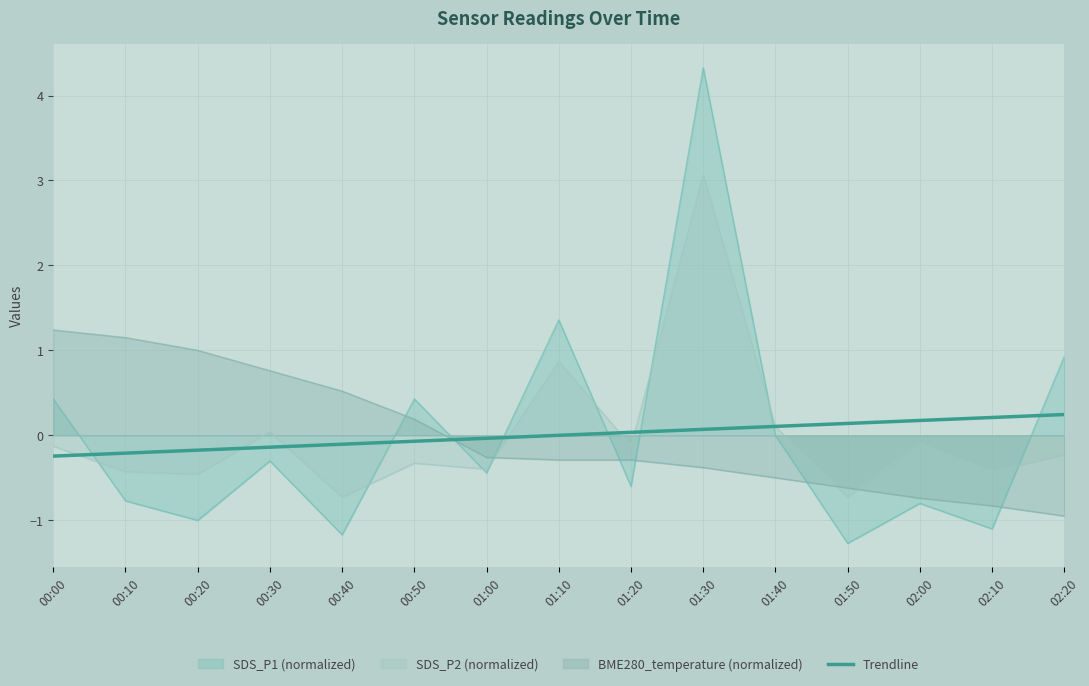

What is the greatest value displayed?

4.3